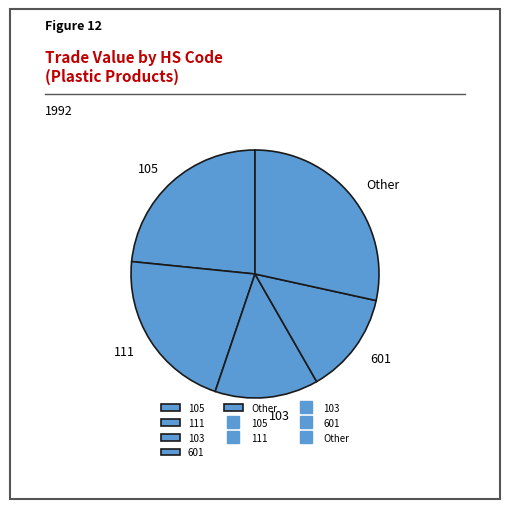

True or false: 103 accounts for 13% of the total.

True